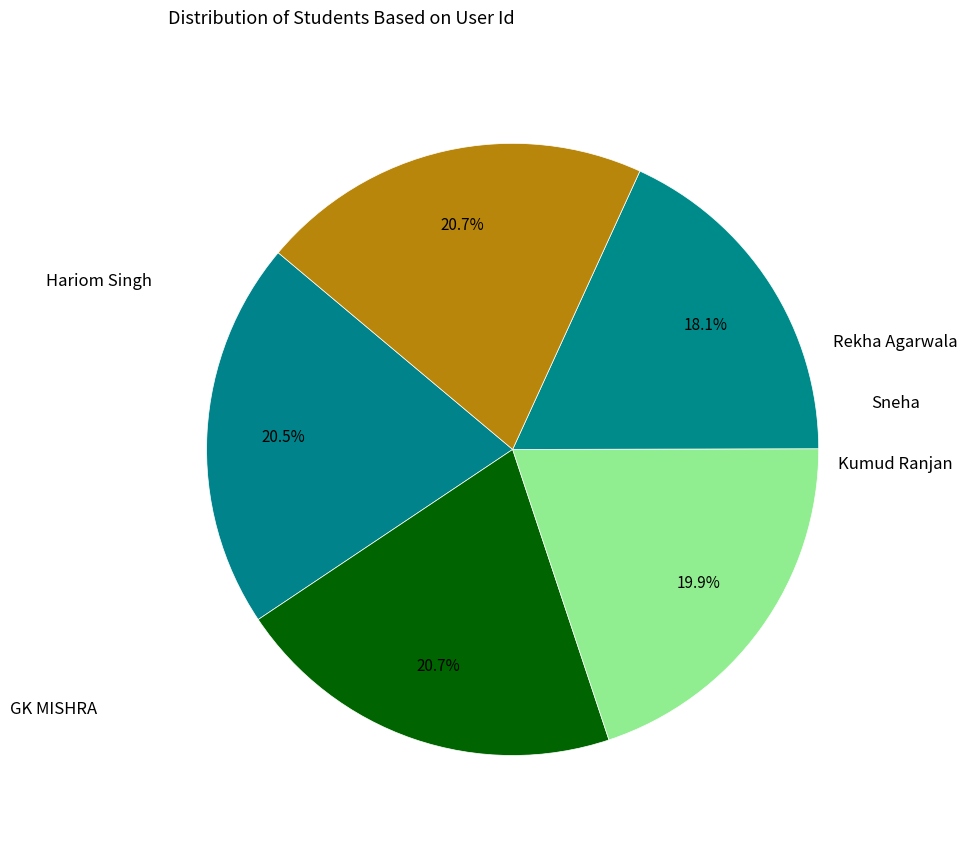

Which slice is the largest?

Rekha Agarwala